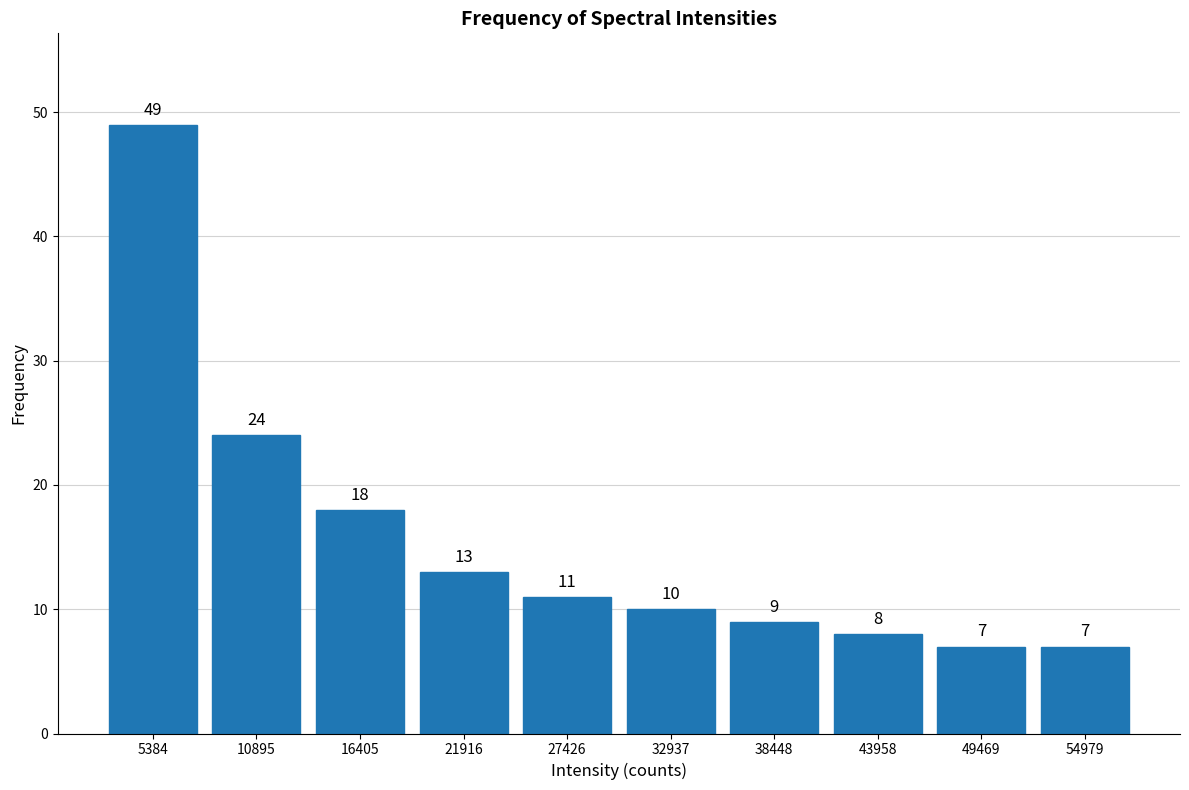

How tall is the bar that spans 52000 to 58000 on the x-axis? The bar edges are not printed on the chart, so give them approximately, as read against the axis.

7